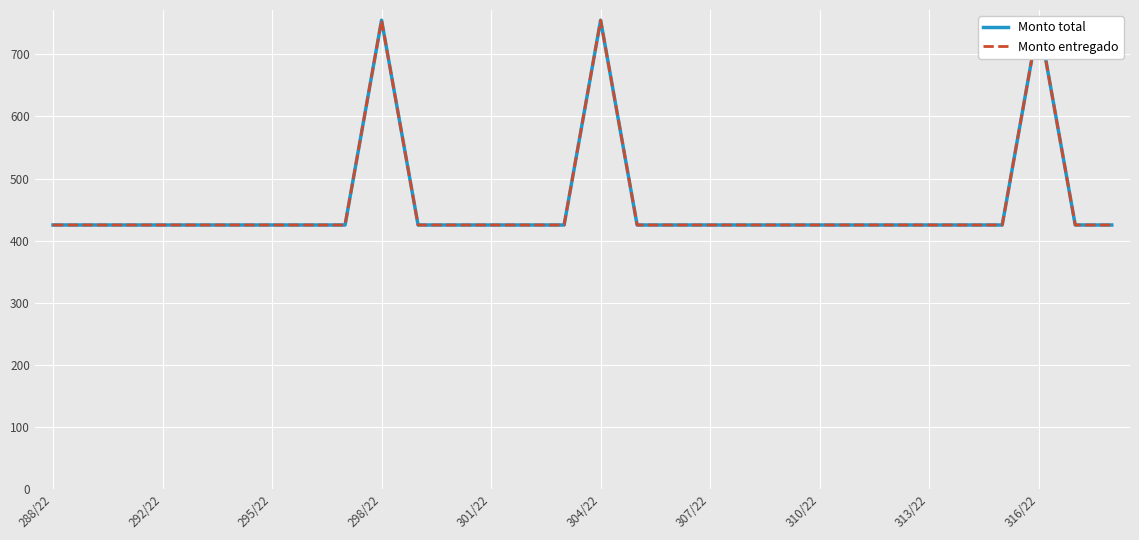

True or false: Monto total has more than 1 points higher than both neighbors.

True